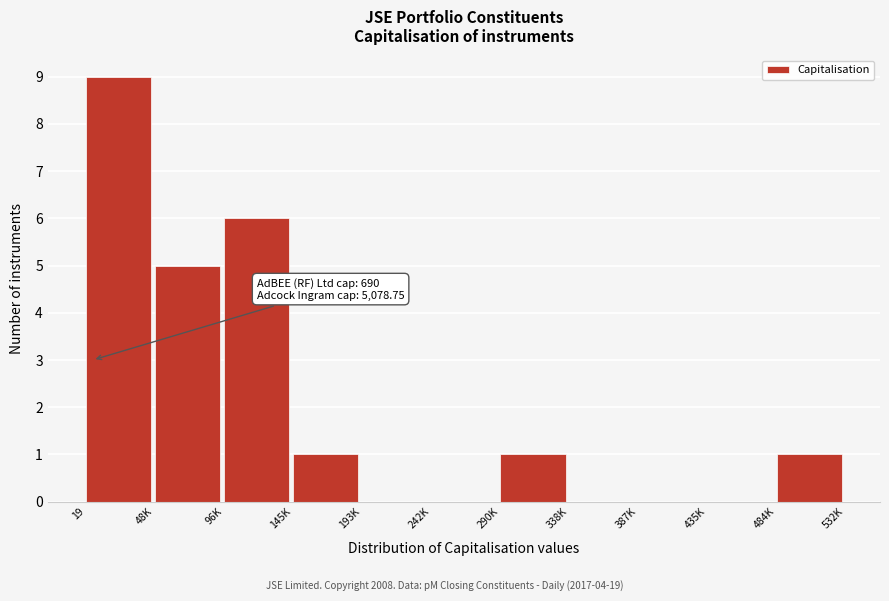

Reading left to right, extract all data points from this chart.

19=9	48K=5	96K=6	145K=1	193K=0	242K=0	290K=1	338K=0	387K=0	435K=0	484K=1